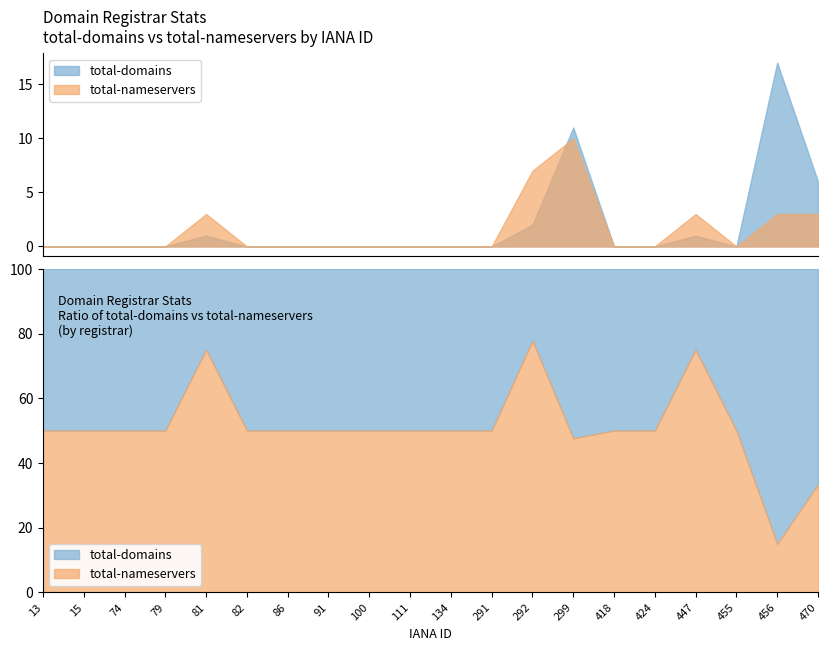

The total-nameservers series shows 6 at 291. True or false?

False